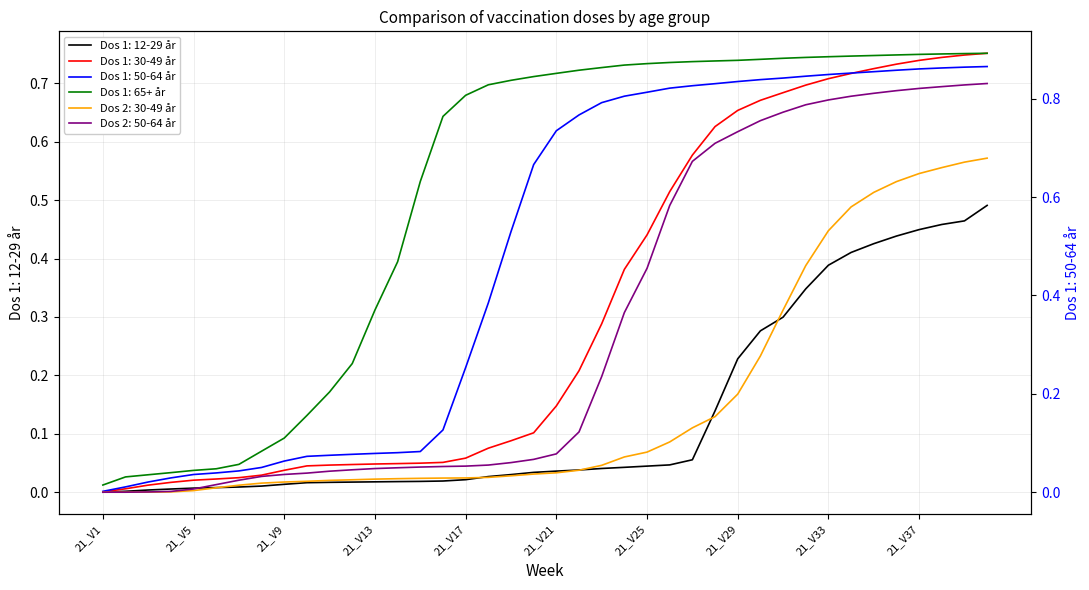

What is the highest value of the Dos 1: 30-49 år series?

0.8